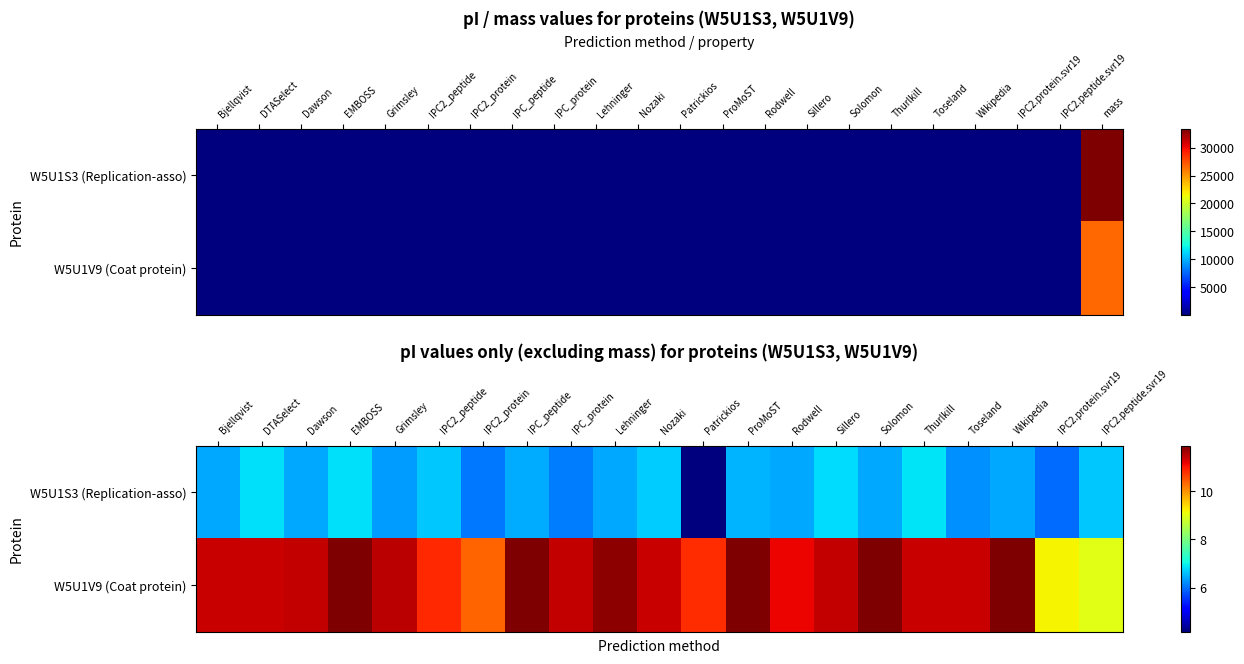

Rank the series by their maximum value, from lowest to highest.

W5U1S3 (Replication-asso), W5U1V9 (Coat protein)